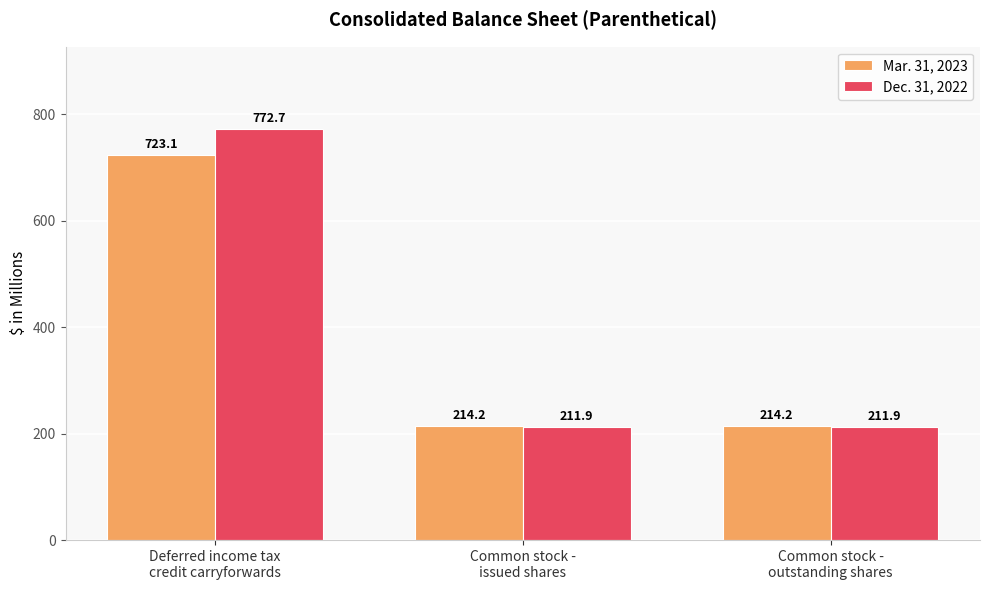

What is the minimum value shown in the chart?

211.9